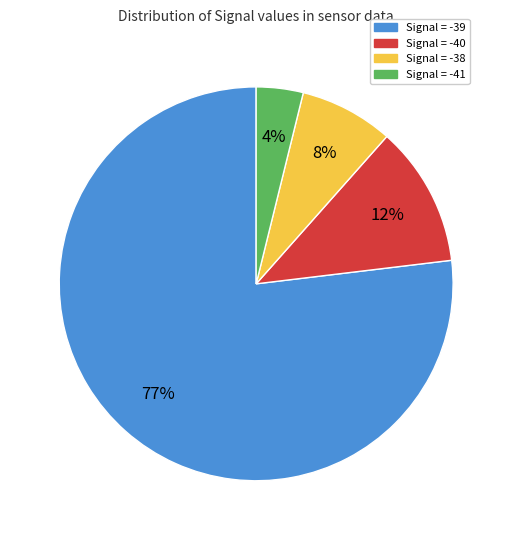

To the nearest percent, what is the average slice percentage?

25%